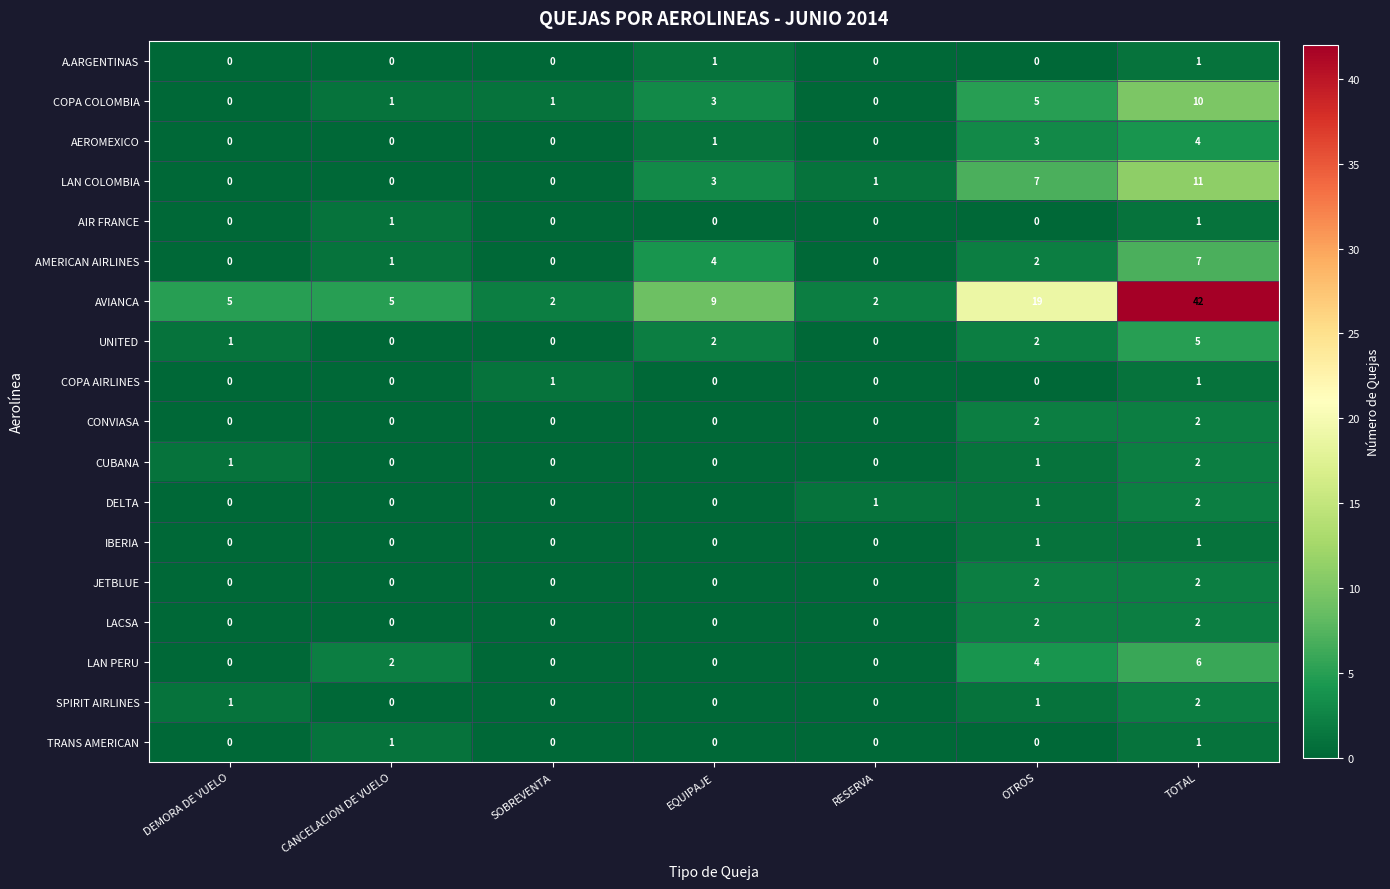

What is the spread (max minus min) of values at EQUIPAJE?

9